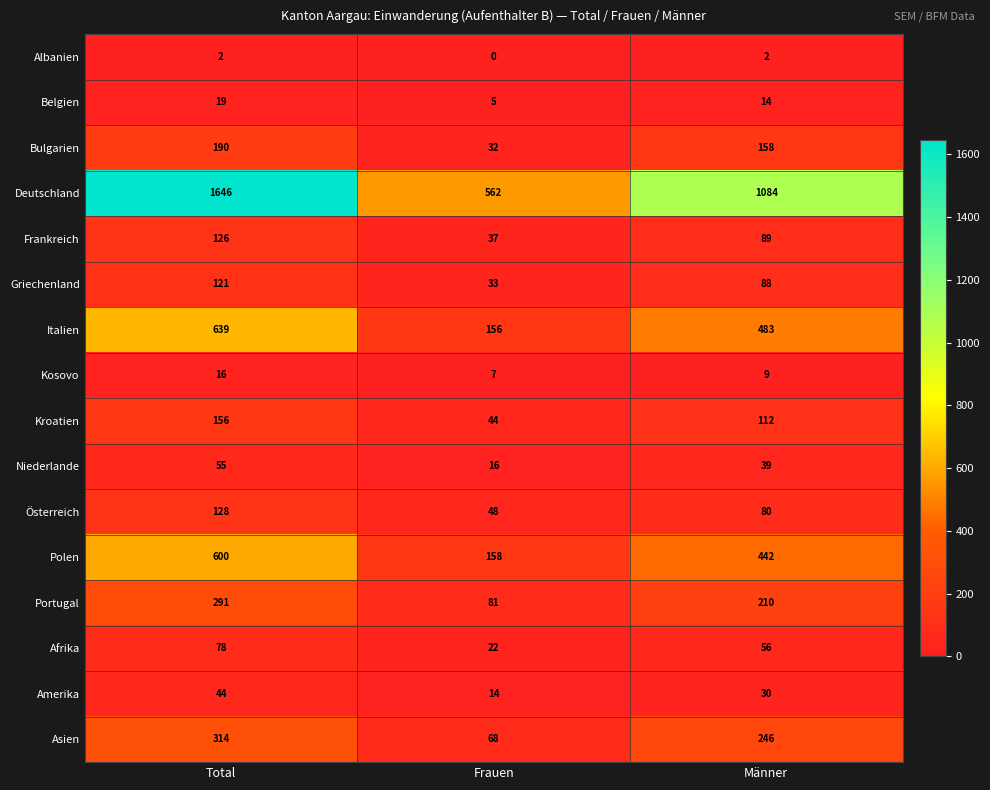

Count the Amerika values in the range 14 to 44.

3